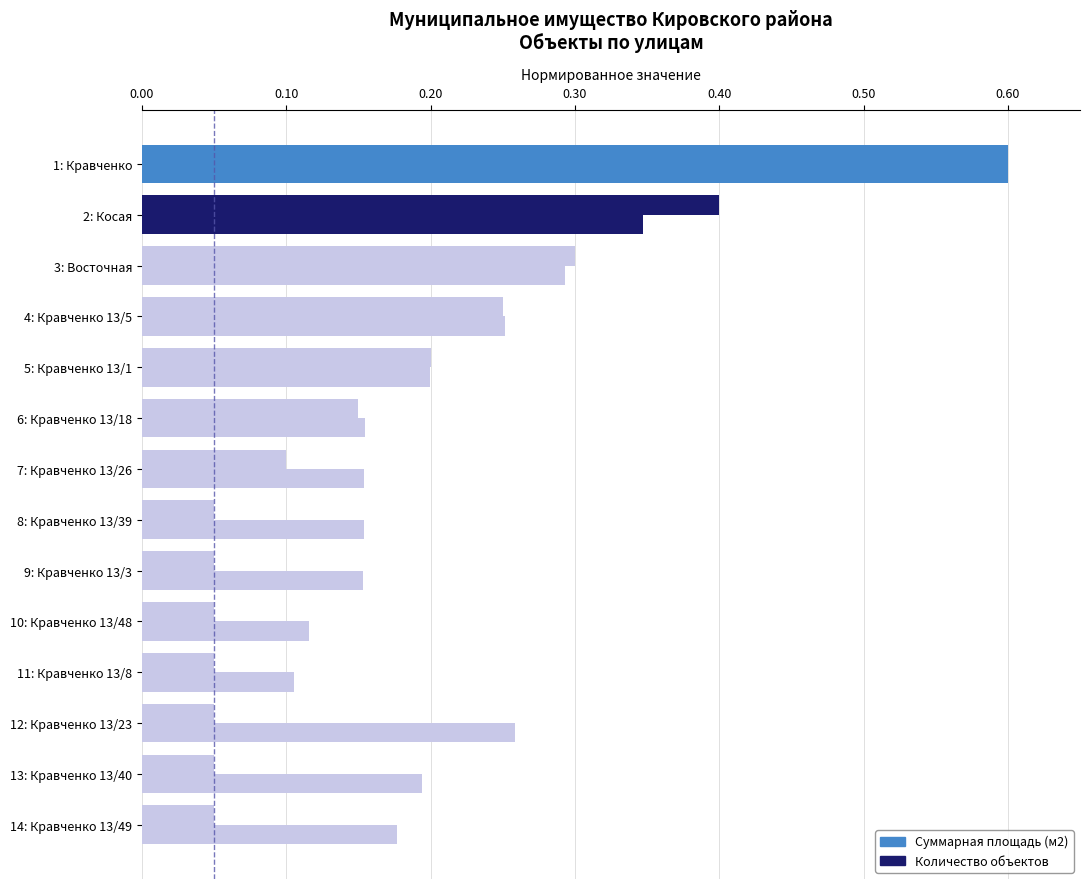

Rank the series by their maximum value, from lowest to highest.

Суммарная площадь (м2), Количество объектов